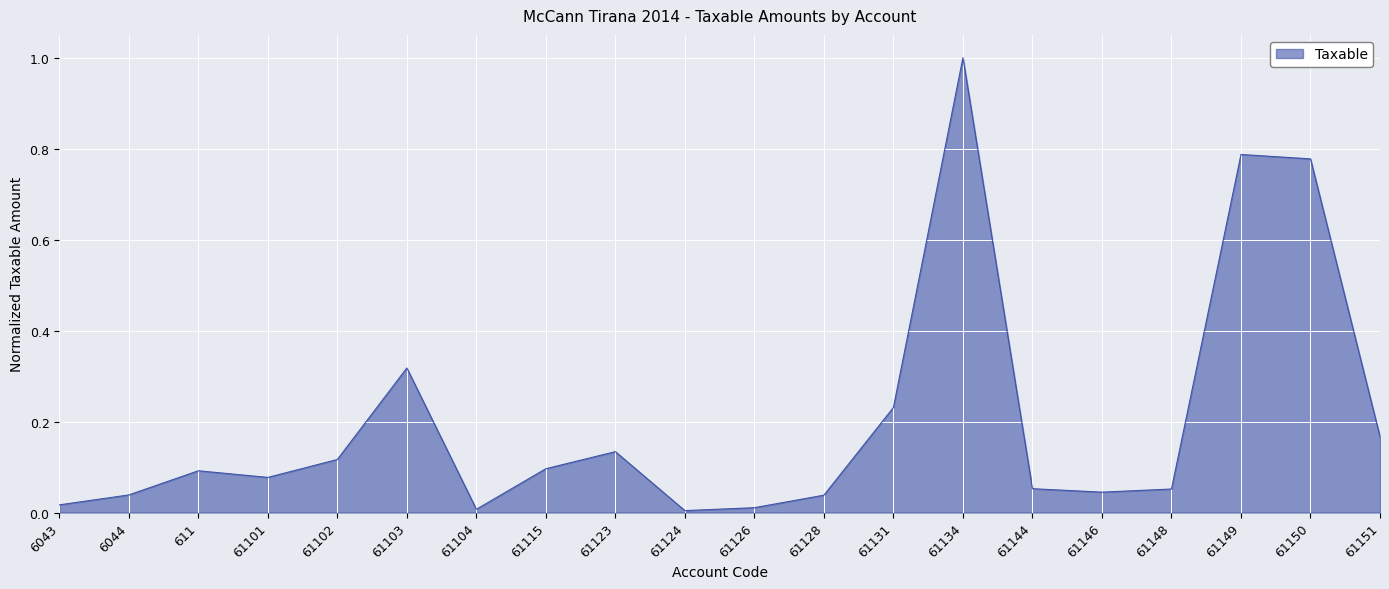

What is the sum of the values at 61128 and 61103?

0.4